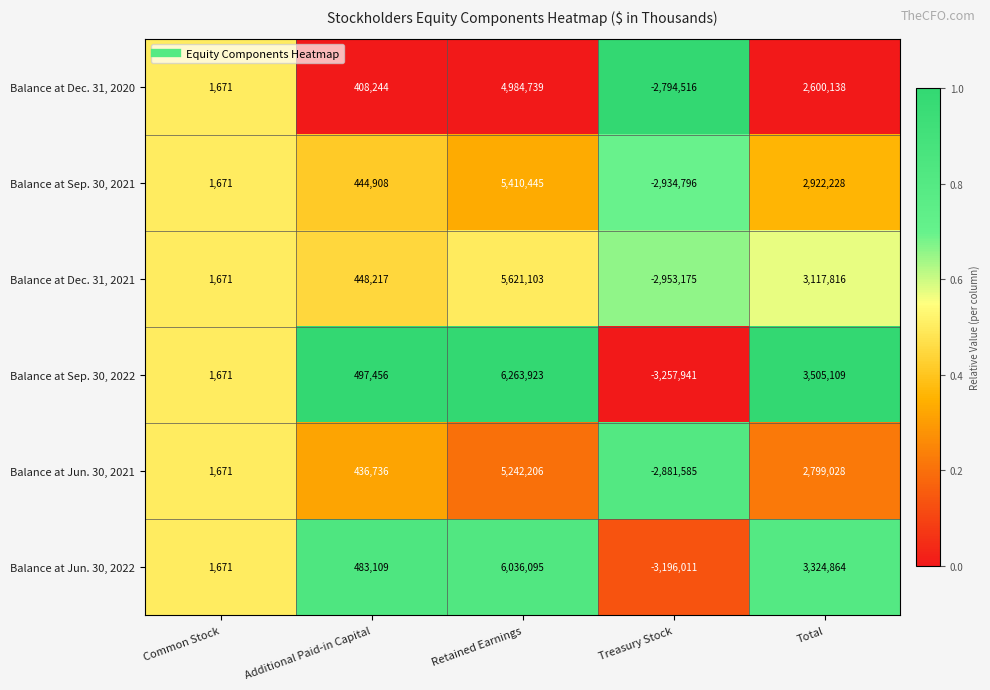

True or false: Balance at Dec. 31, 2021 has a value of 1671 at Common Stock.

True